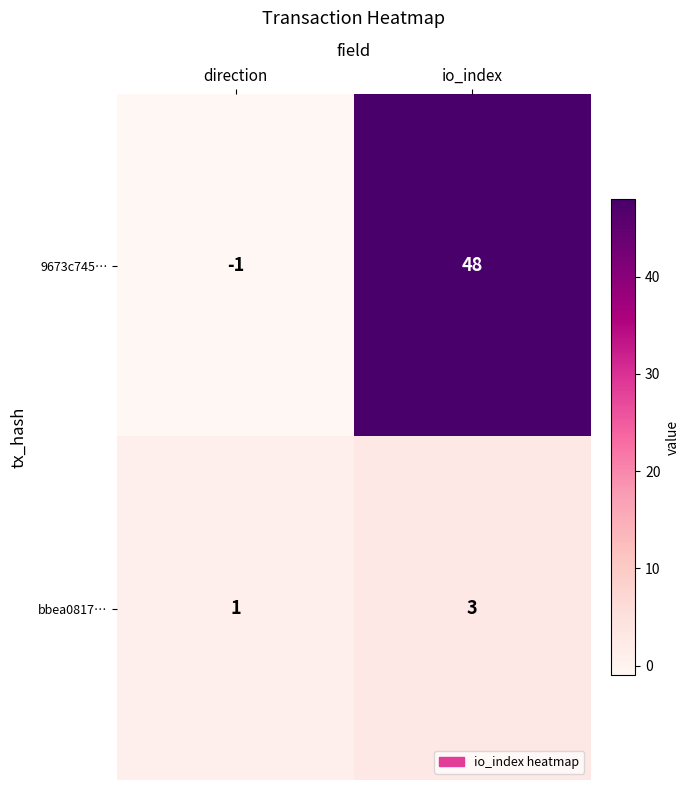

What is the maximum value for 9673c745…?

48